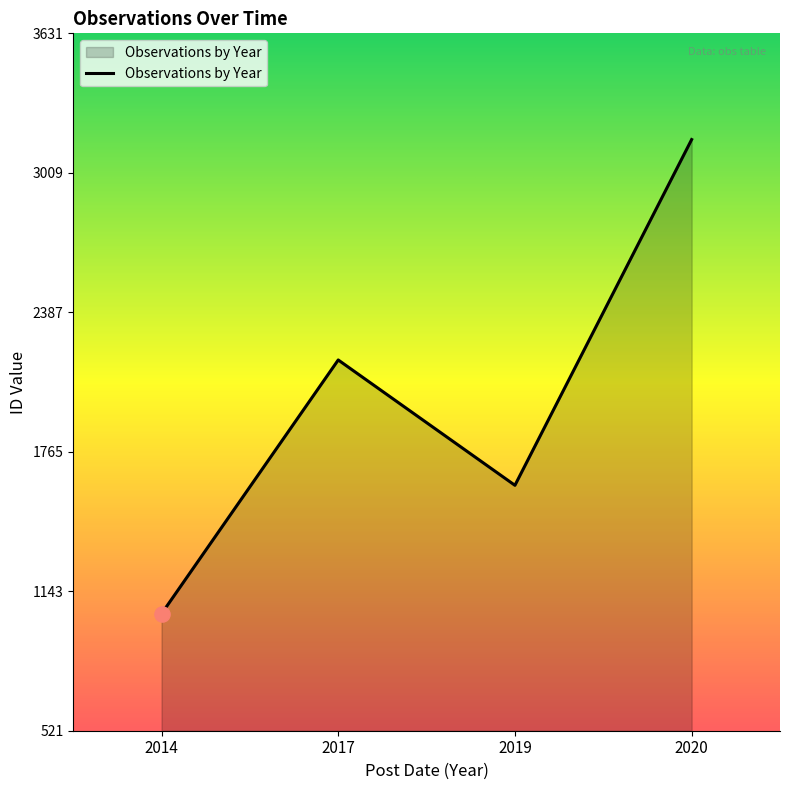

What is the change in value from 2017 to 2020?

+983